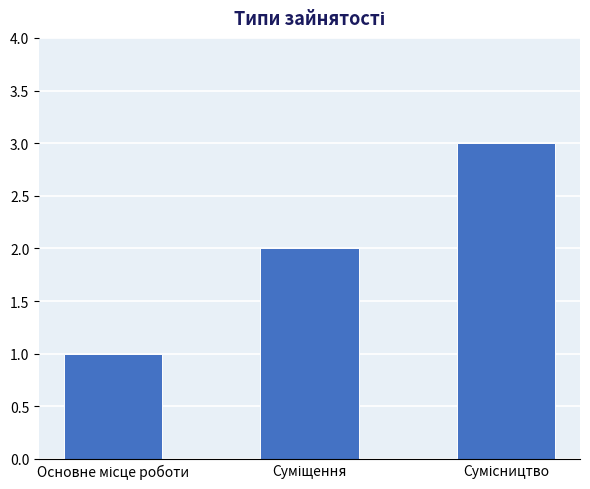

What is the maximum value shown in the chart?

3